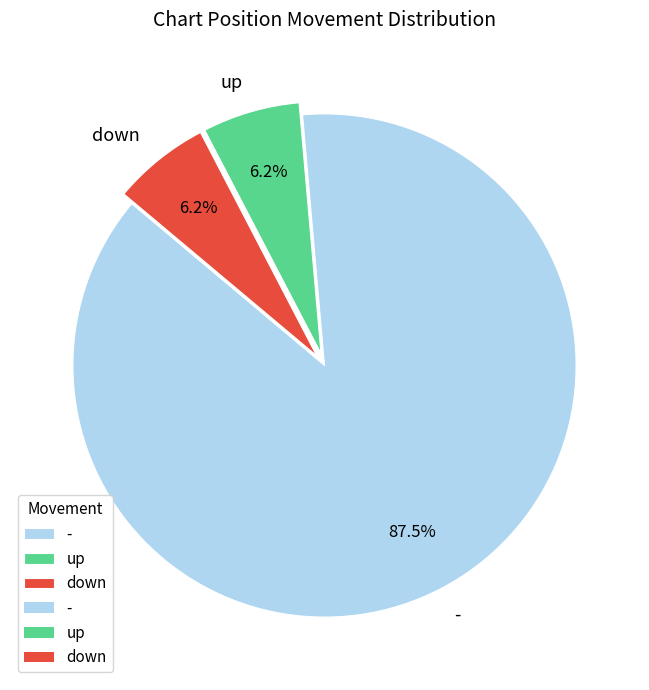

Which has a higher value, - or down?

-